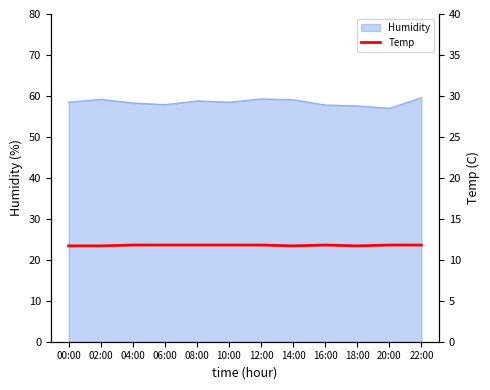

The Humidity series shows 90.6 at 00:00. True or false?

False